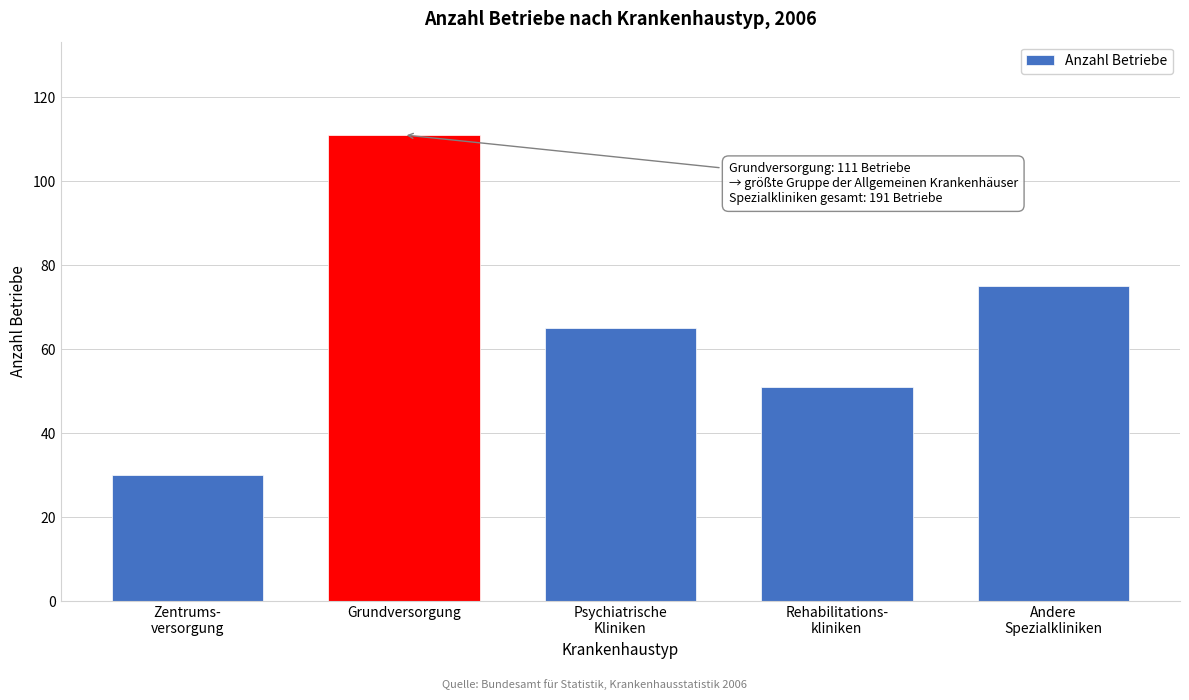

Reading right to left, extract all data points from this chart.

75	51	65	111	30